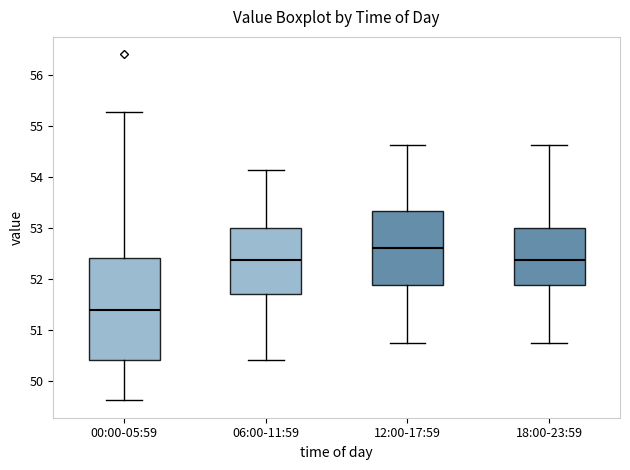

Comparing the boxes themselves (not the whiskers), which one is the tallest?

00:00-05:59